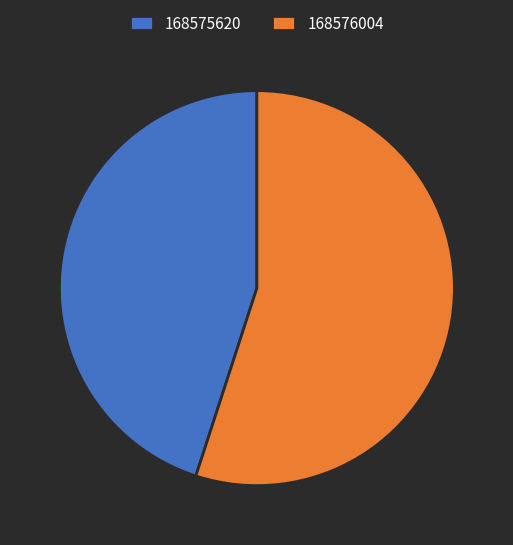

Do 168576004 and 168575620 together represent more than half of the pie?

Yes